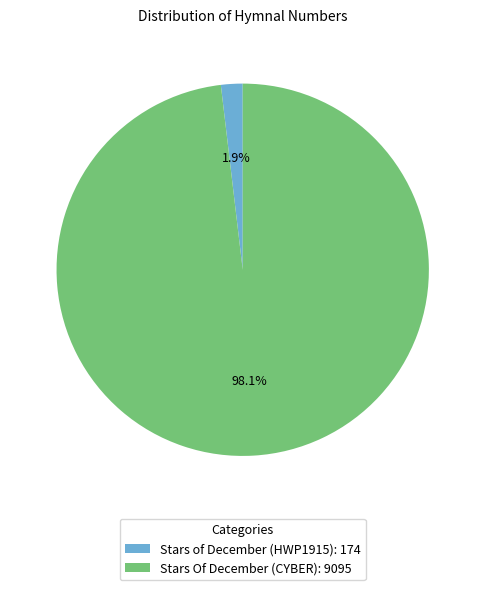

What is the smallest slice in the pie chart?

Stars of December (HWP1915)